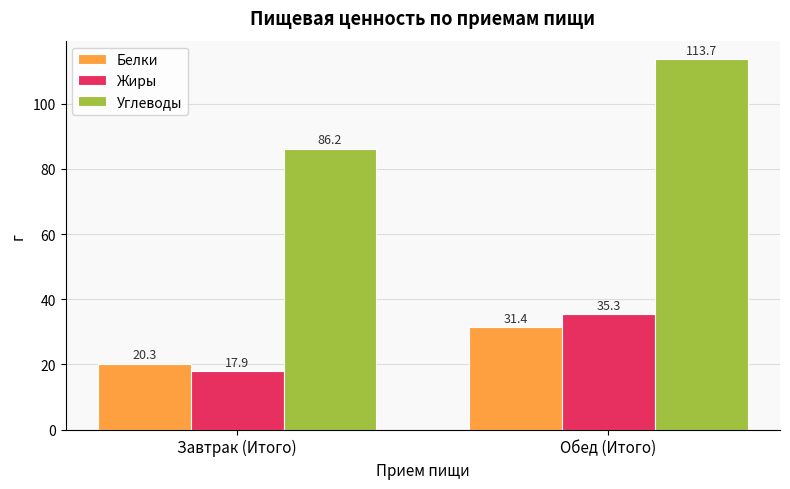

What is the total value across all series at Обед (Итого)?

180.4